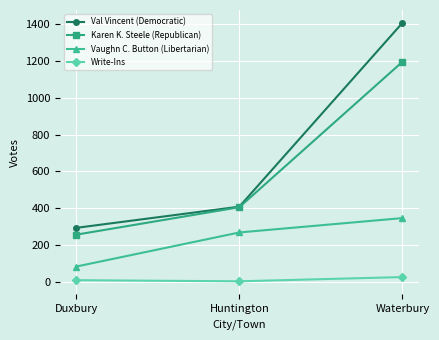

What is the value of the Write-Ins point at the 3rd from the left?

27